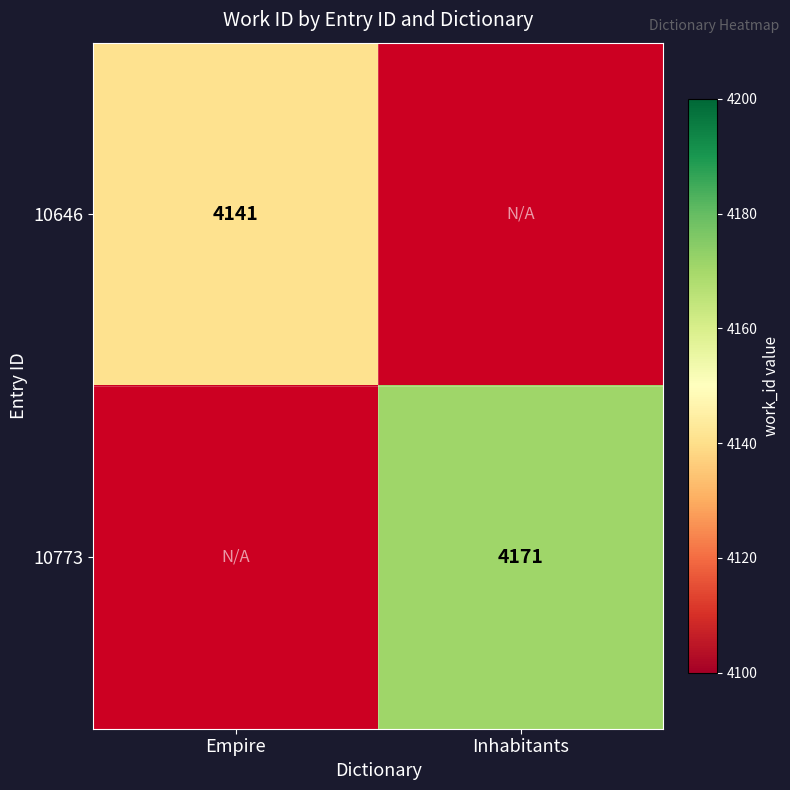

Count the number of data series in this chart.

2